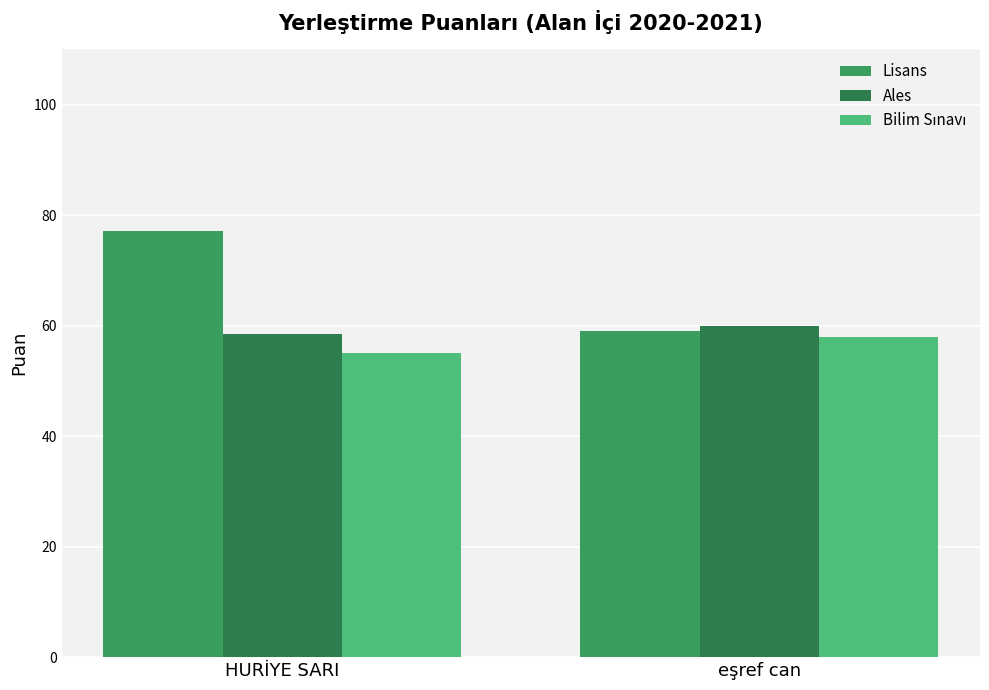

At which label does Ales reach its peak?

eşref can